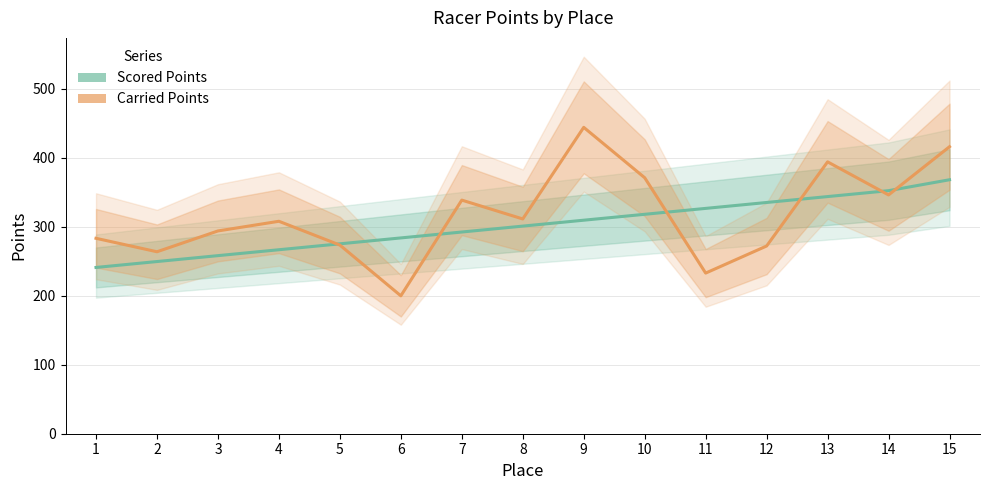

Which category has the highest value in the Carried Points series?

9